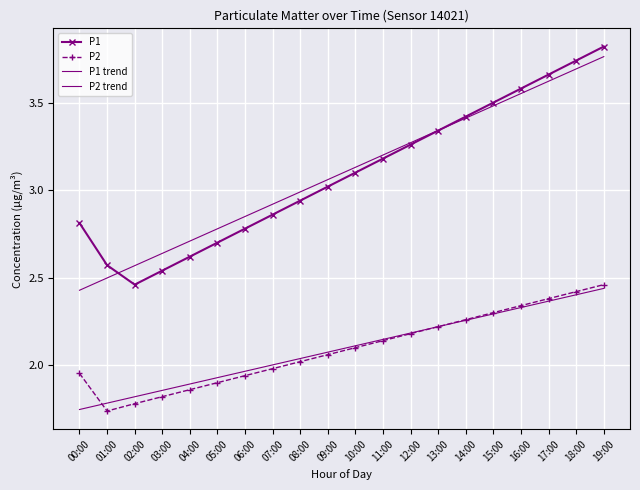

What is the maximum value shown in the chart?

3.8